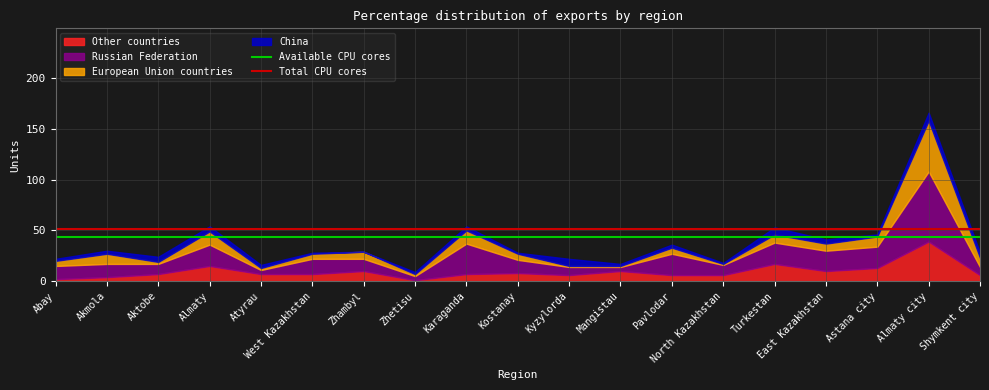

The Total CPU cores series shows 51.2 at Abay. True or false?

True